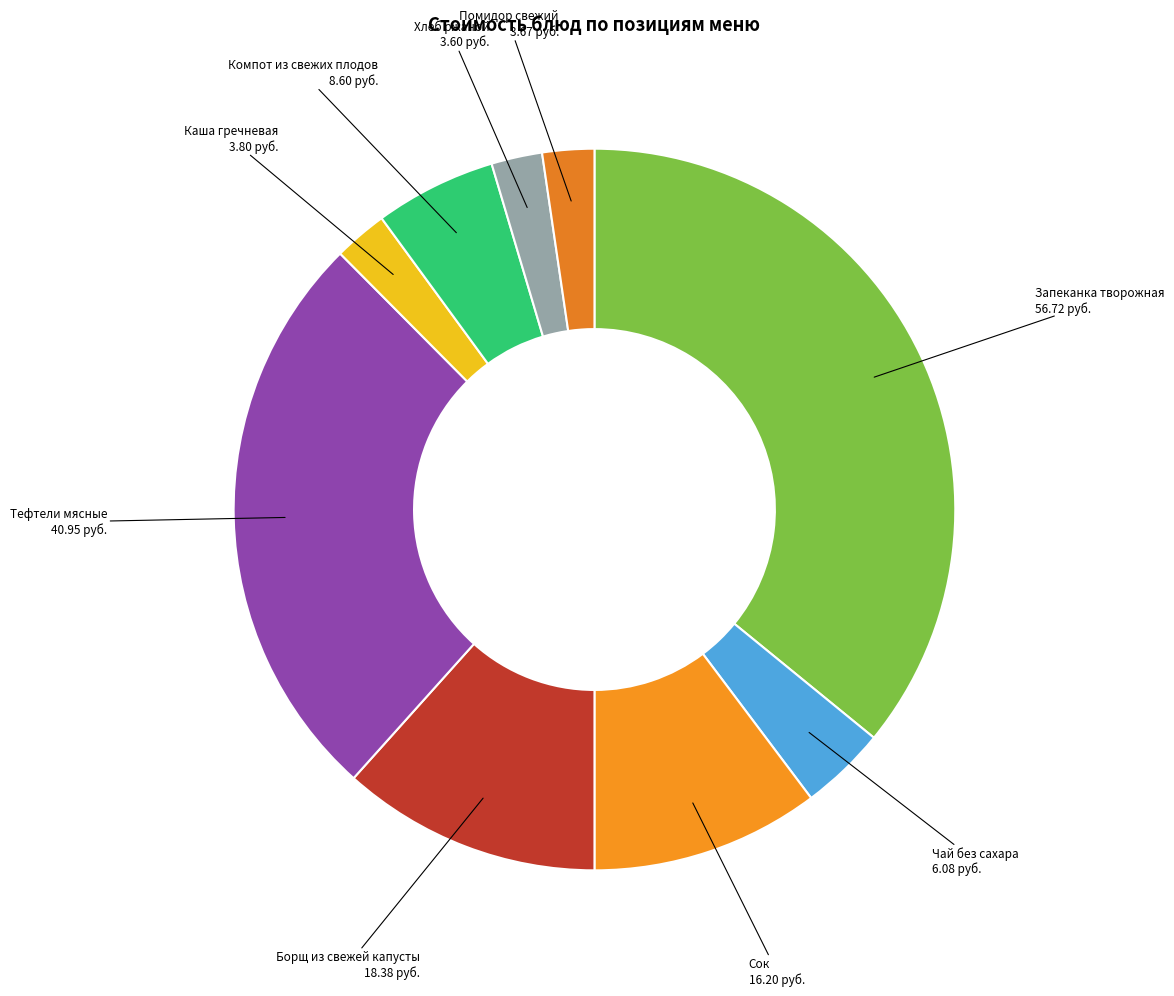

Which category has the biggest portion of the pie?

Запеканка творожная